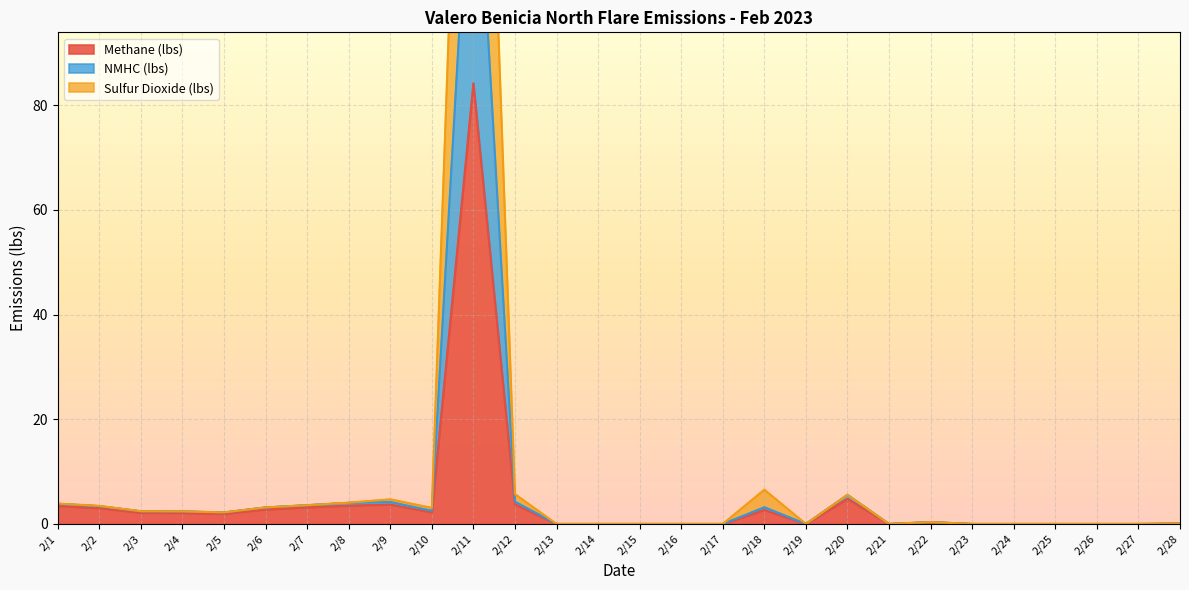

The Sulfur Dioxide (lbs) series shows 0.4 at 2/22. True or false?

True